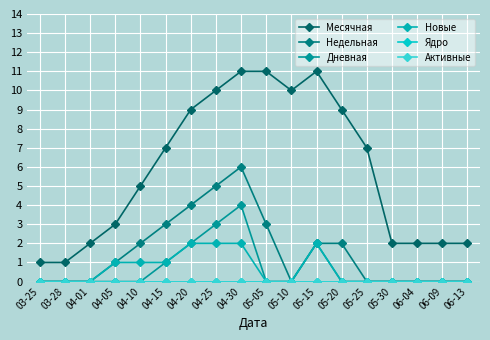

Does the chart have visible grid lines?

Yes